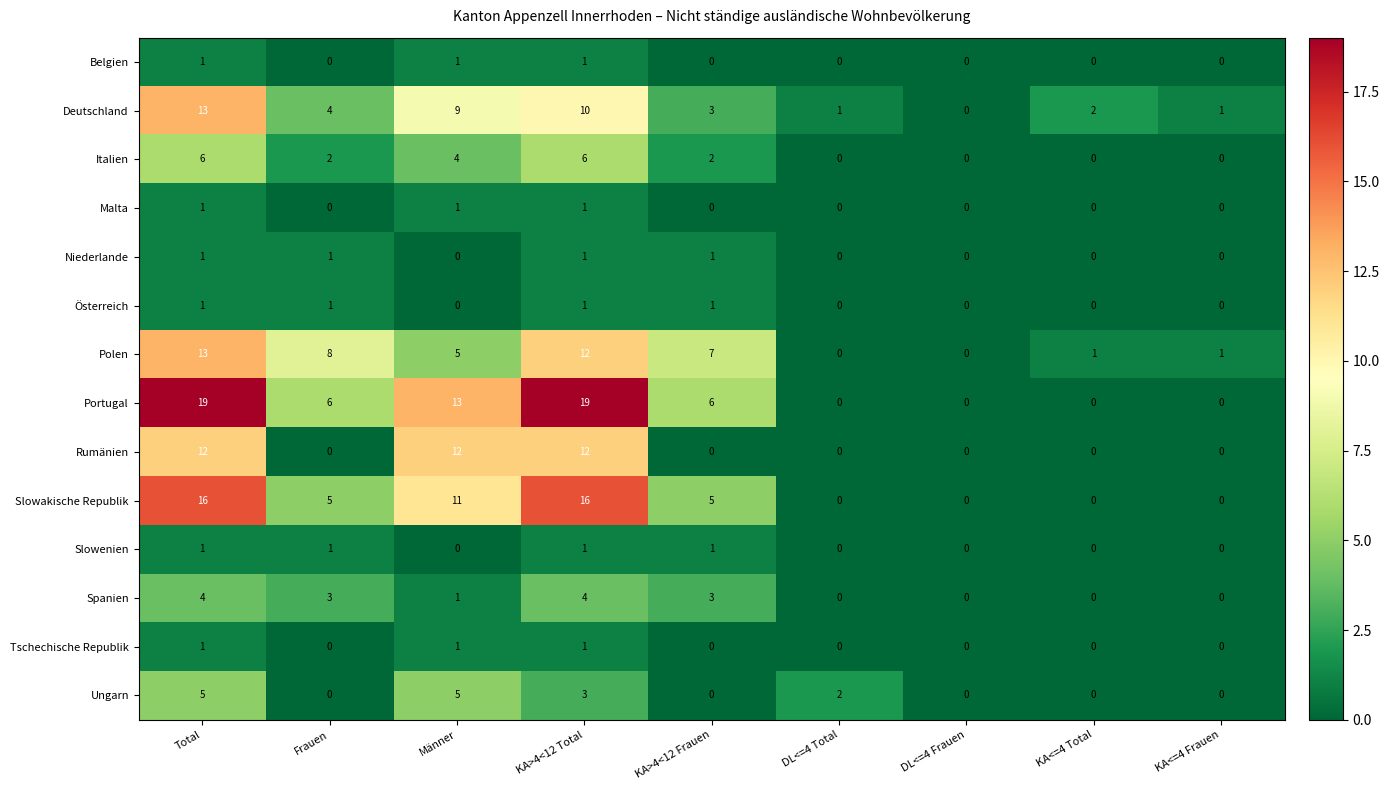

At which category is the sum across all series the highest?

Total